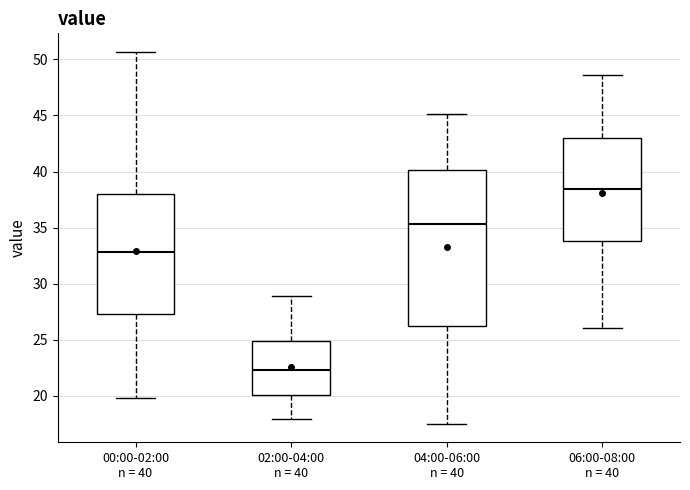

Reading left to right, transcribe this box plot: for each box, give where its median line is, the range the box spans, and where its two whiskers end, as read against the y-axis. The values are not printed on the chart, so give them approximately, as read against the axis.

00:00-02:00 n = 40: median 33.0, box 27.5 to 38.0, whiskers 20.0 to 50.5
02:00-04:00 n = 40: median 22.5, box 20.0 to 25.0, whiskers 18.0 to 29.0
04:00-06:00 n = 40: median 35.5, box 26.0 to 40.0, whiskers 17.5 to 45.0
06:00-08:00 n = 40: median 38.5, box 34.0 to 43.0, whiskers 26.0 to 48.5